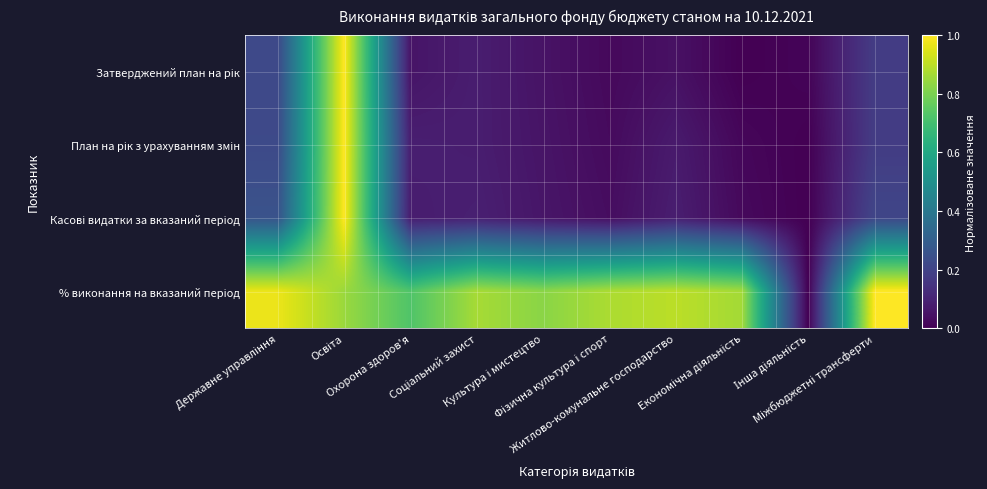

Rank the series by their maximum value, from highest to lowest.

Затверджений план на рік, План на рік з урахуванням змін, Касові видатки за вказаний період, % виконання на вказаний період